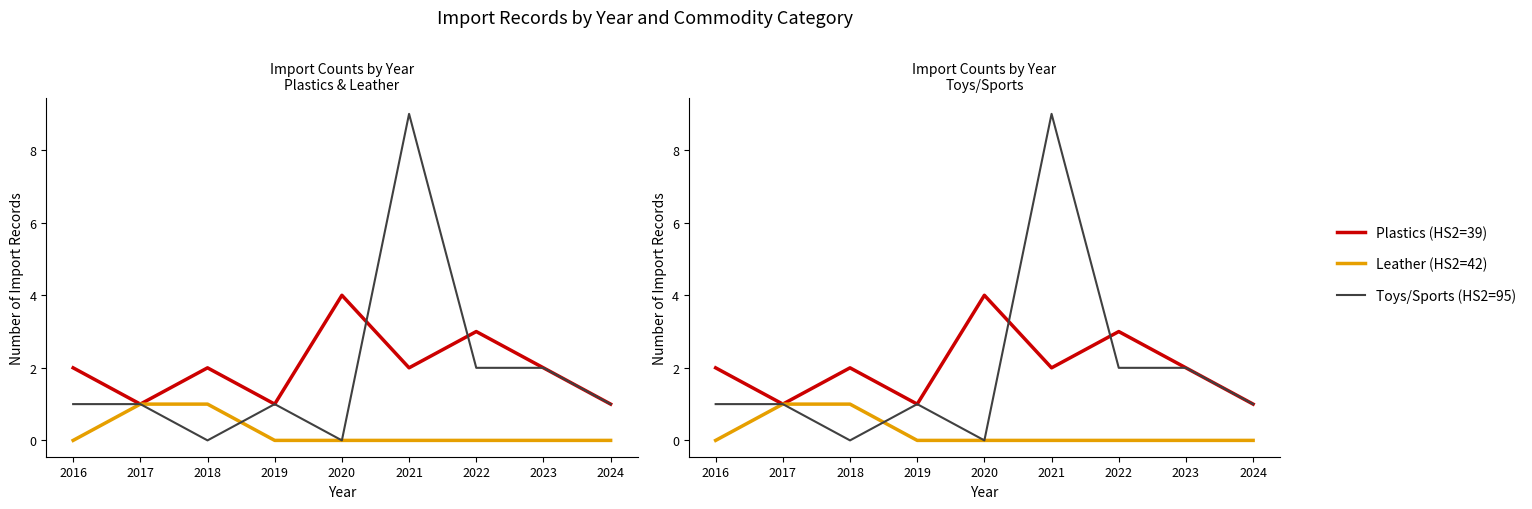

True or false: Plastics (HS2=39) has a value of 1 at 2017.

True